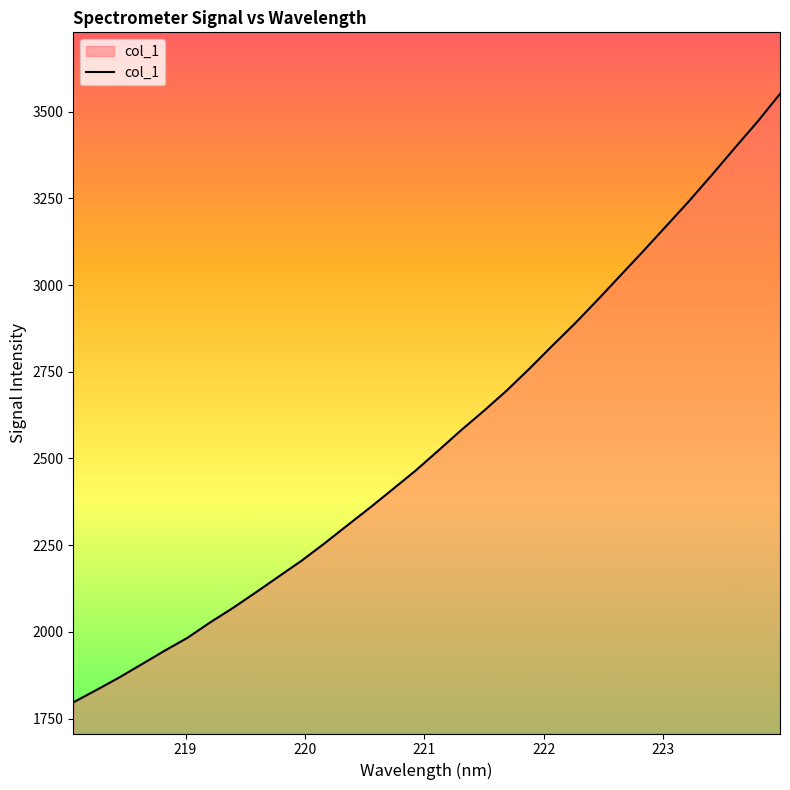

How many lines are shown in the chart?

1